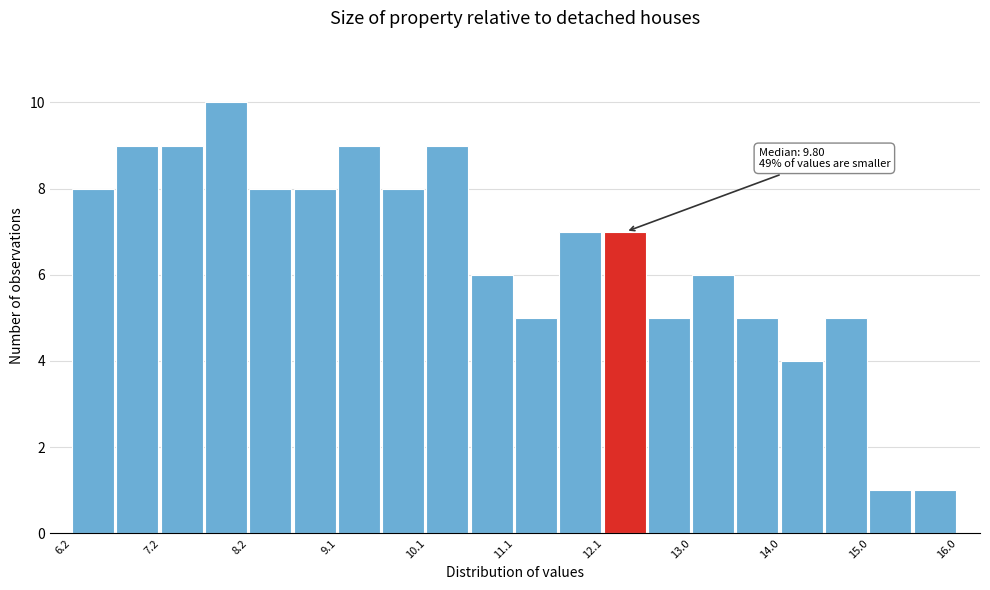

Over which range of the x-axis is the bar tallest?

7.7 to 8.2